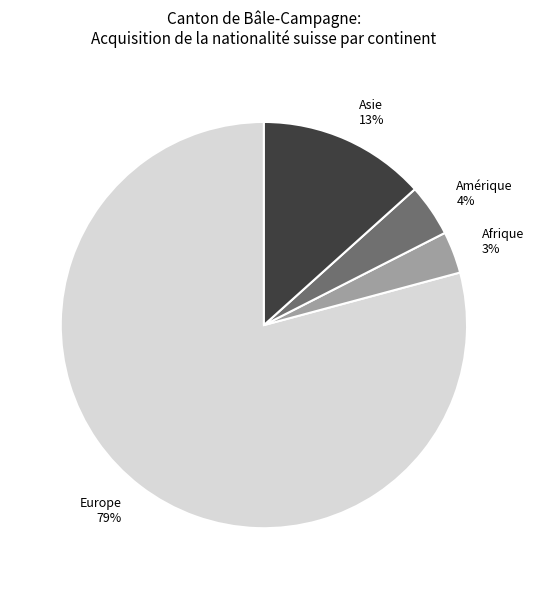

True or false: Afrique 3% accounts for 3% of the total.

True